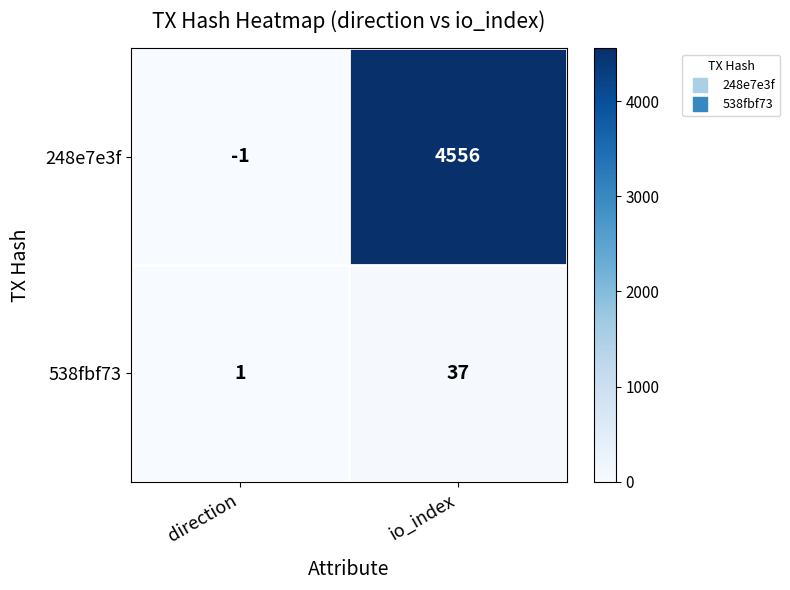

Count the number of data series in this chart.

2